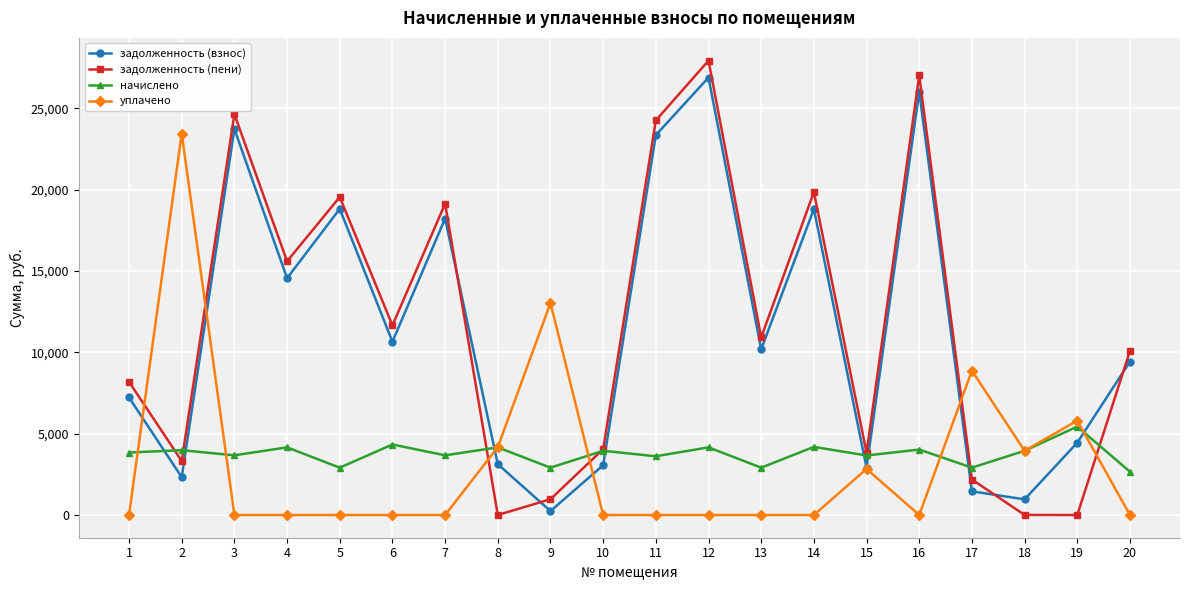

True or false: уплачено has more than 1 interior local peaks.

True